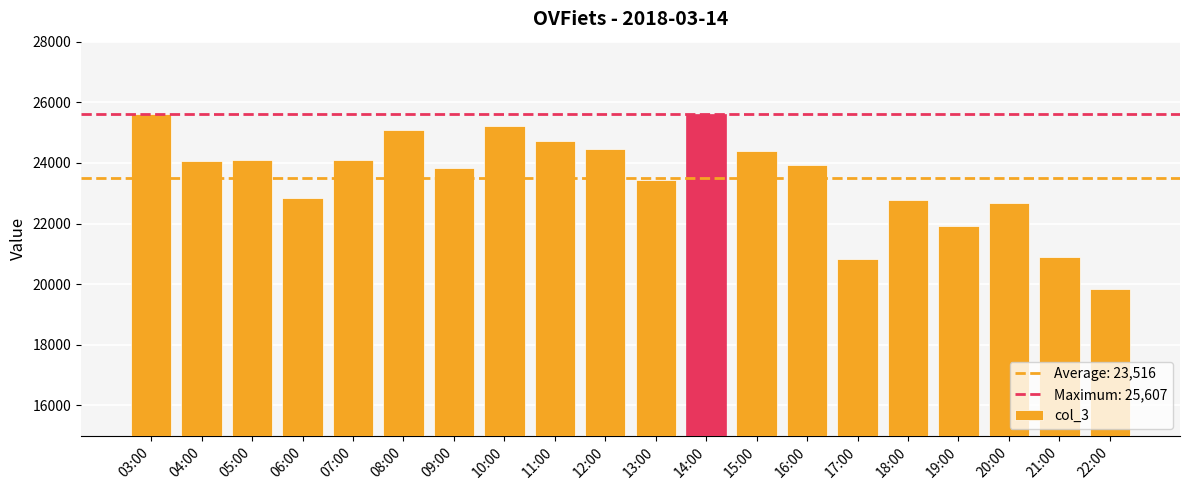

Which has a higher value, 10:00 or 20:00?

10:00